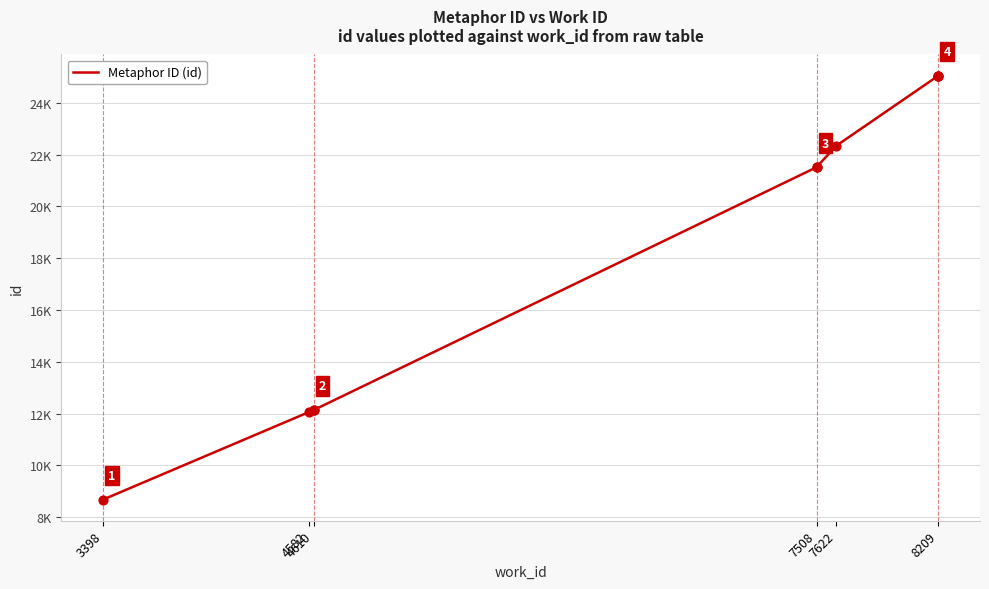

What is the change in value from 4610 to 8209?

+12912